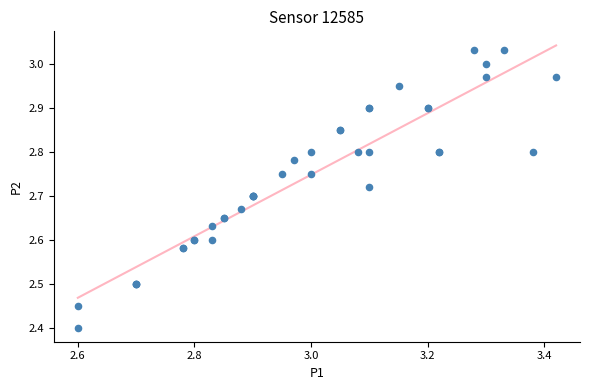

What Y value in the scatter plot is closest to 2?

2.4